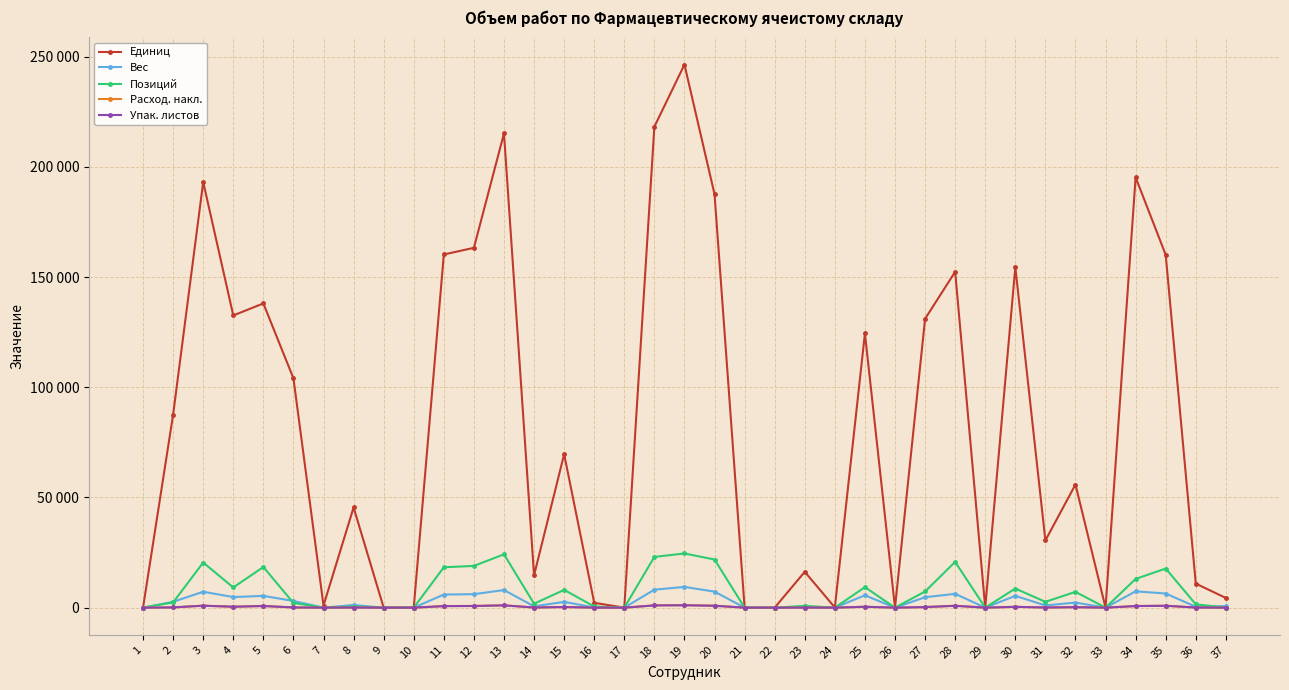

What is the difference between the maximum and minimum values in the Расход. накл. series?

1120.0